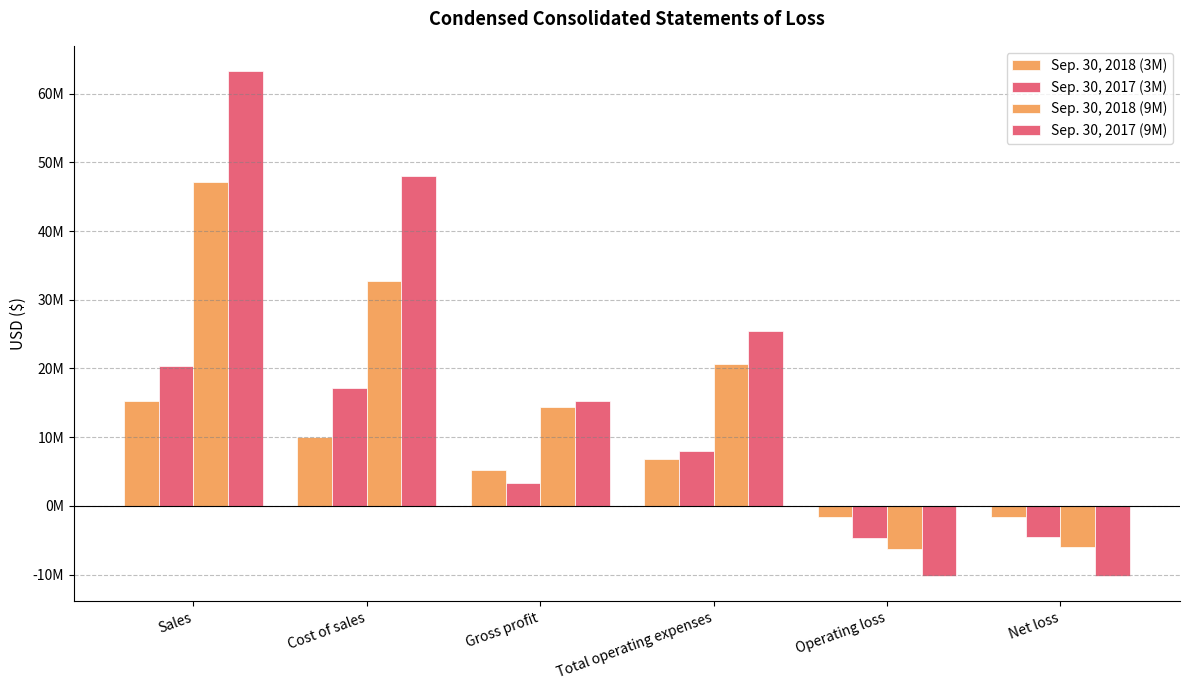

Does the chart contain stacked bars?

No